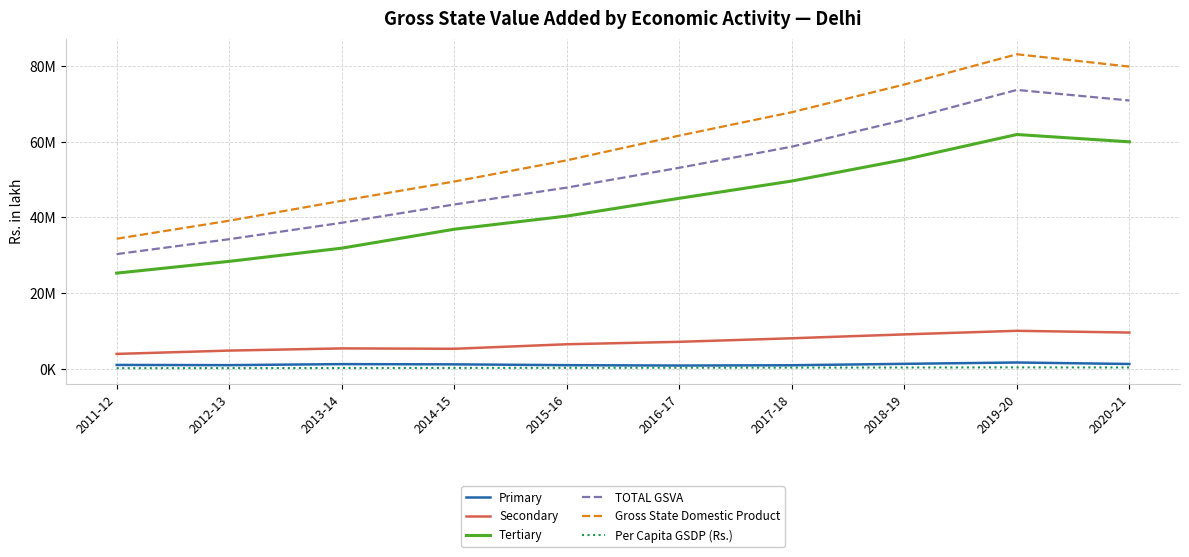

Does the chart display data point markers on the line(s)?

No